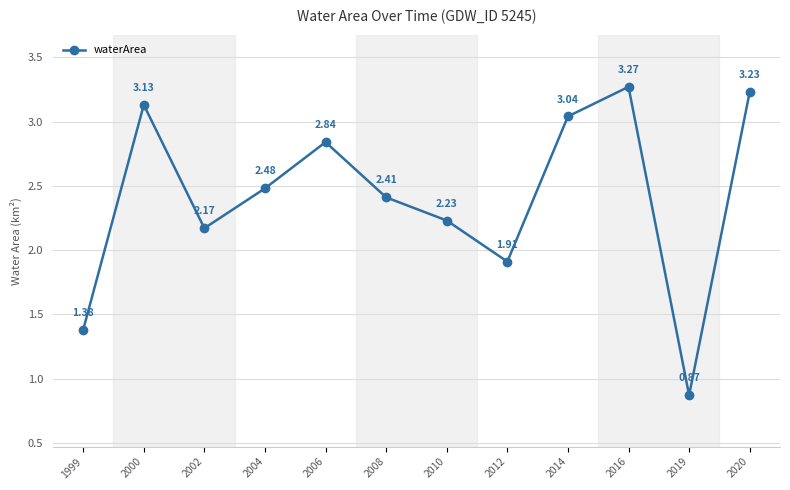

What is the difference between the values at 2016 and 2010?

1.0